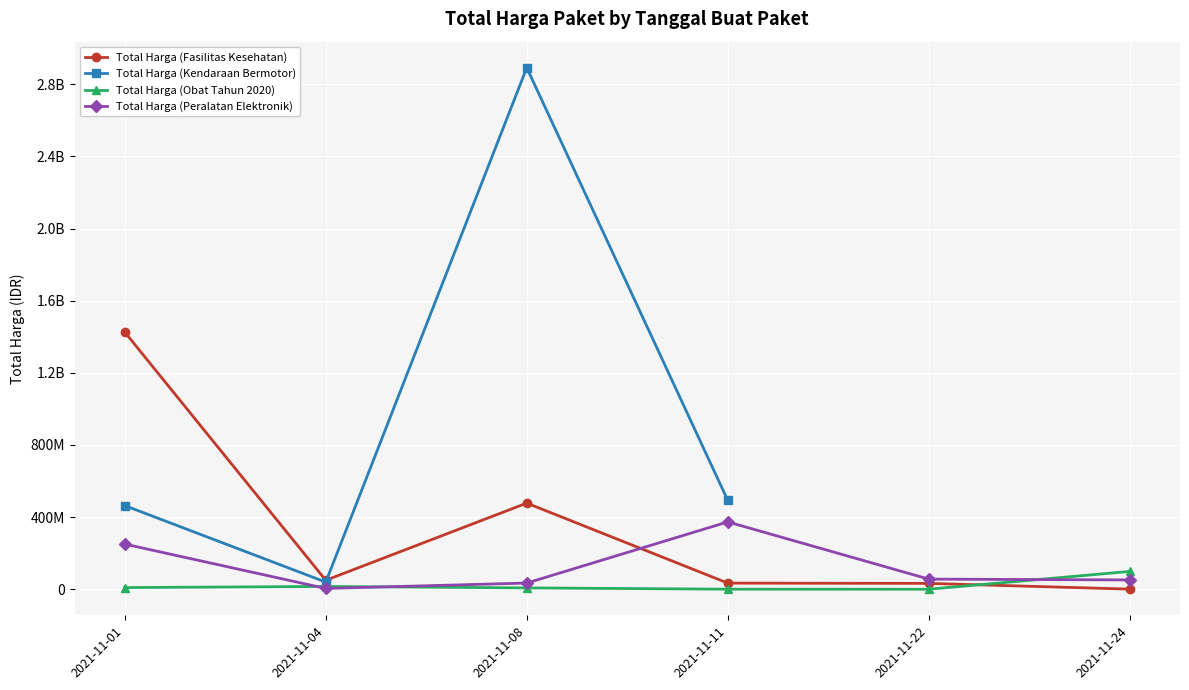

Which series changed the most between 2021-11-04 and 2021-11-24?

Total Harga (Obat Tahun 2020)